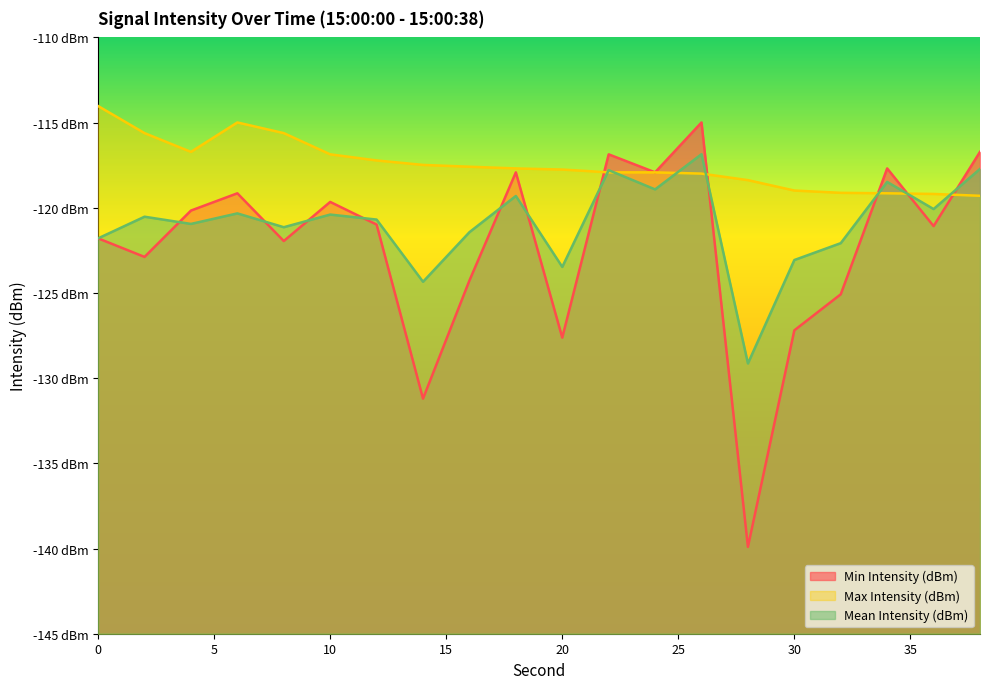

True or false: Min Intensity (dBm) and Mean Intensity (dBm) cross at least once.

True